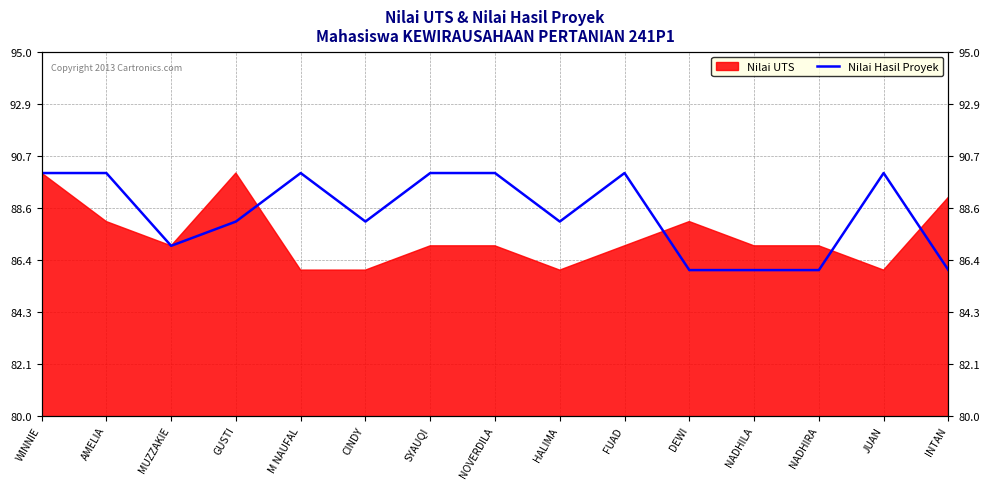

Count the values in the range 86 to 90.

15